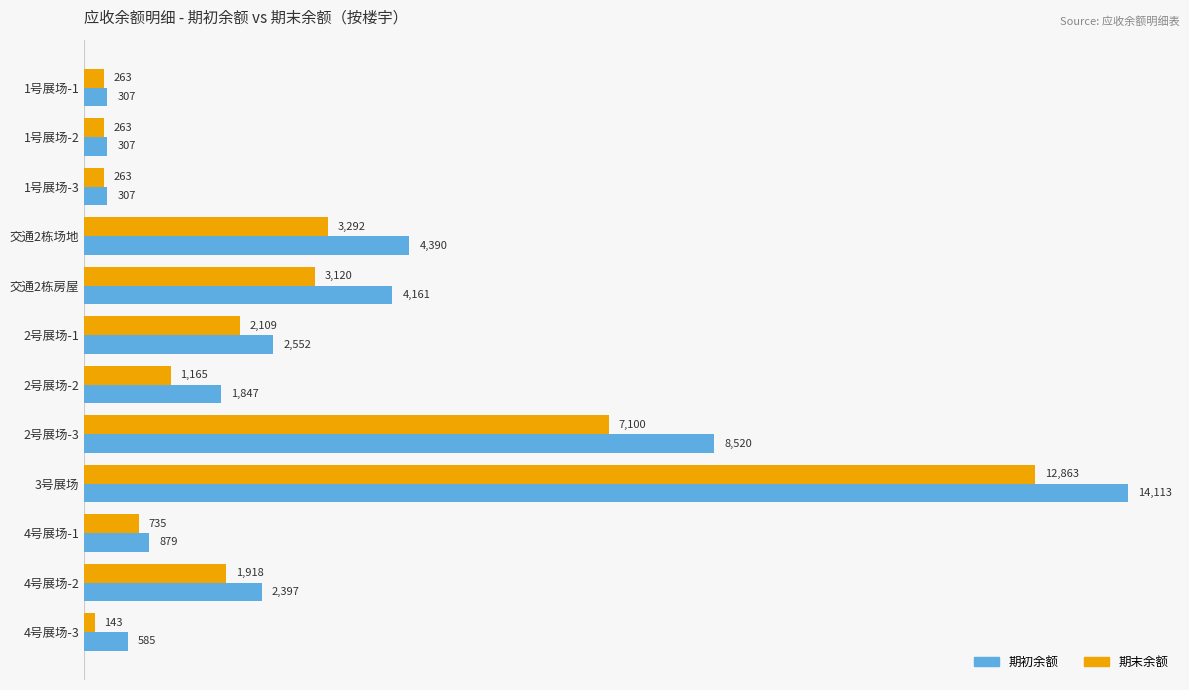

Rank the series by their maximum value, from lowest to highest.

期末余额, 期初余额